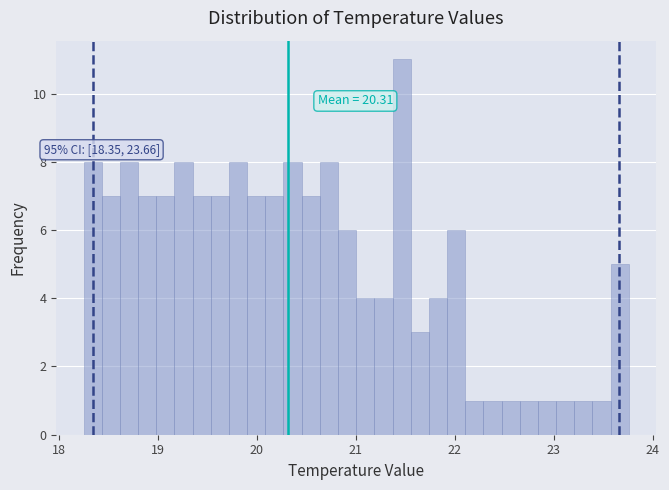

Read against the x-axis, roughly where is the centre of the tallest bar?

21.5